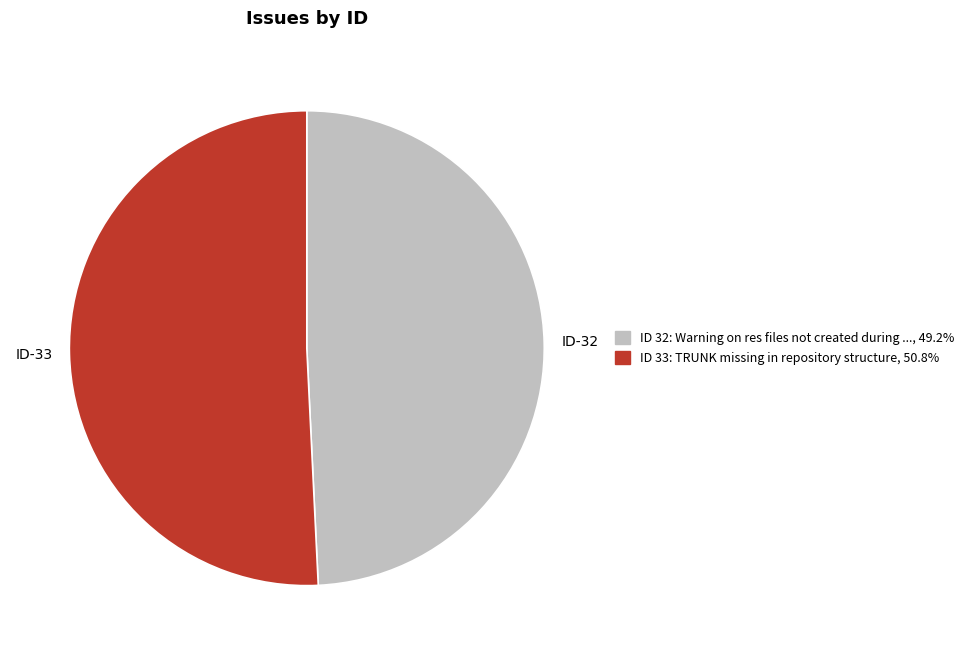

Is there a majority slice in this chart?

Yes